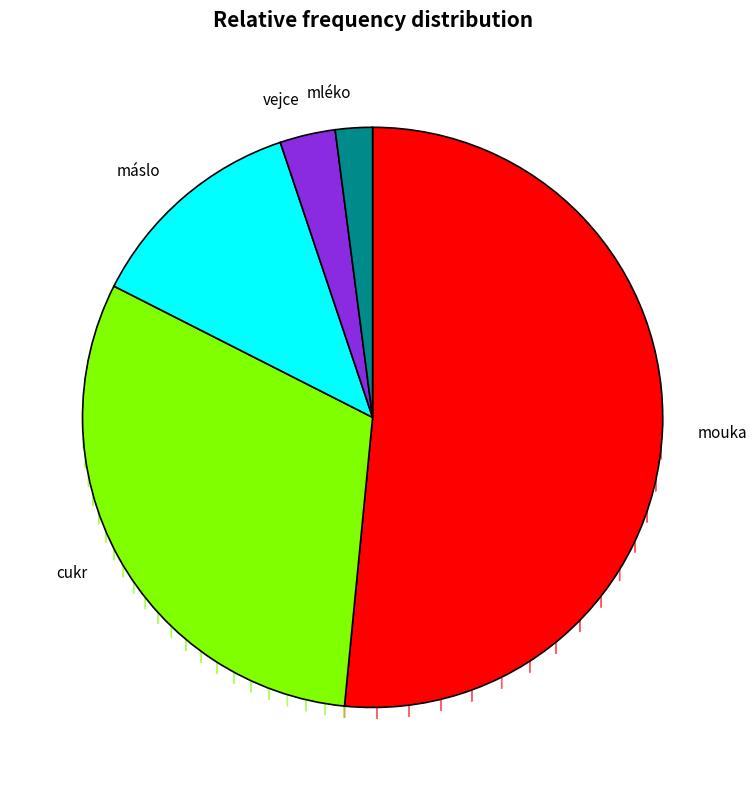

What percentage is the máslo slice, to the nearest percent?

12%